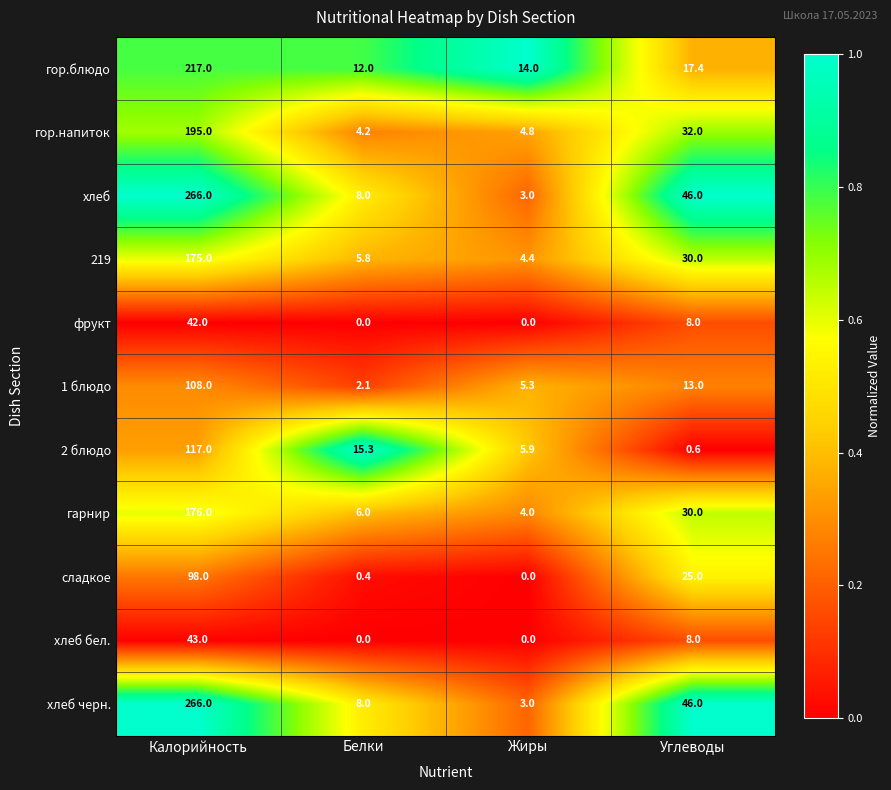

What is the difference between the highest and lowest values at Калорийность?

224.0